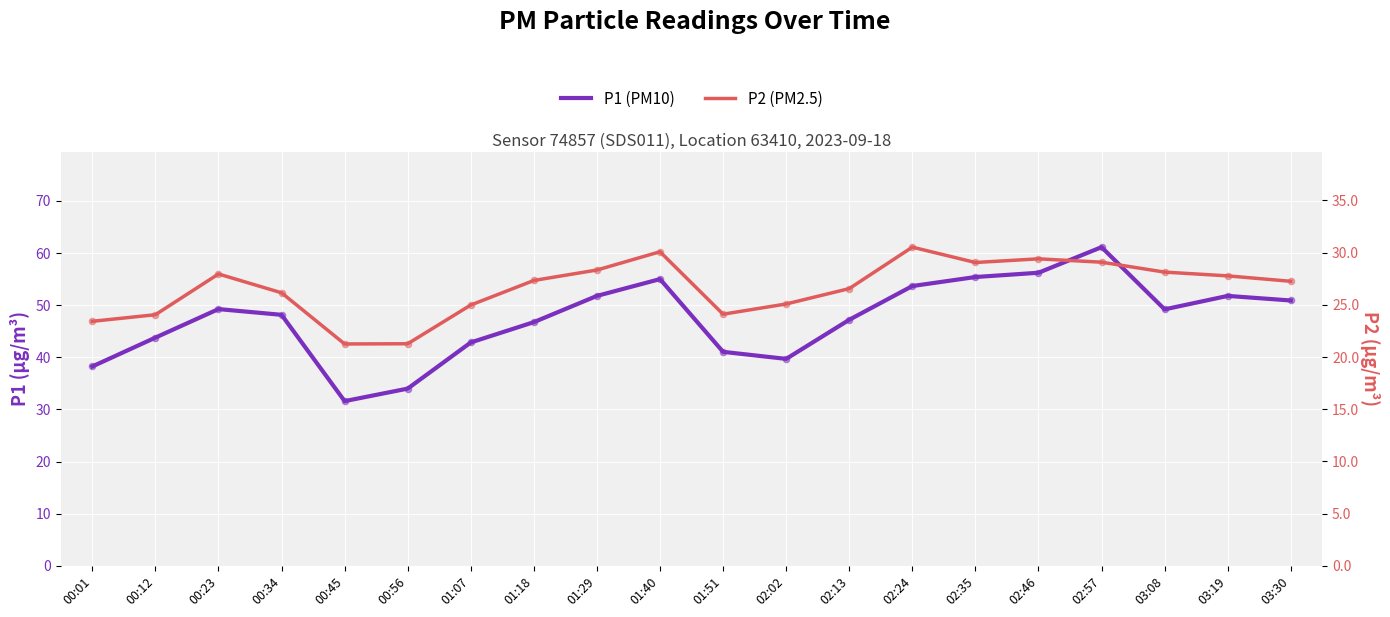

Which series contains the lowest Y value?

P2 (PM2.5)